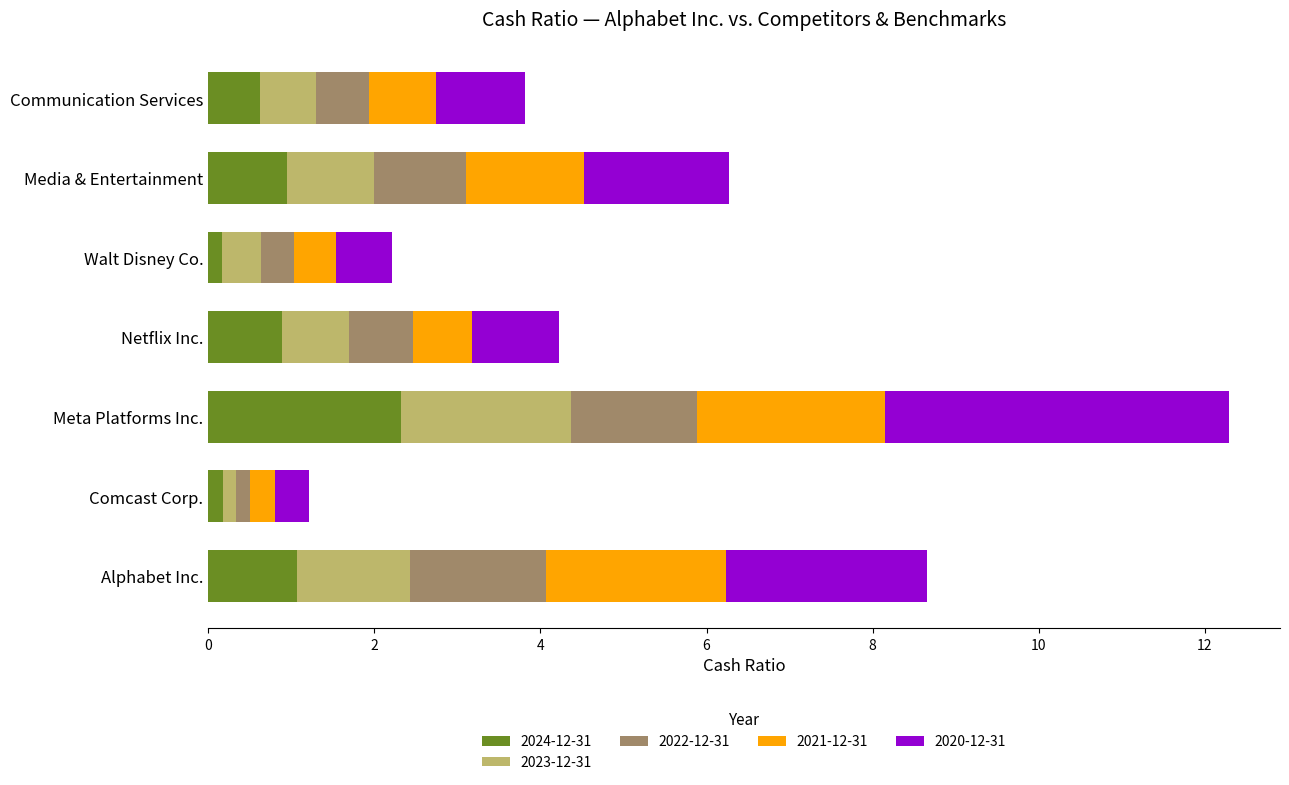

What is the difference between the maximum and second lowest values in the 2024-12-31 series?

2.1